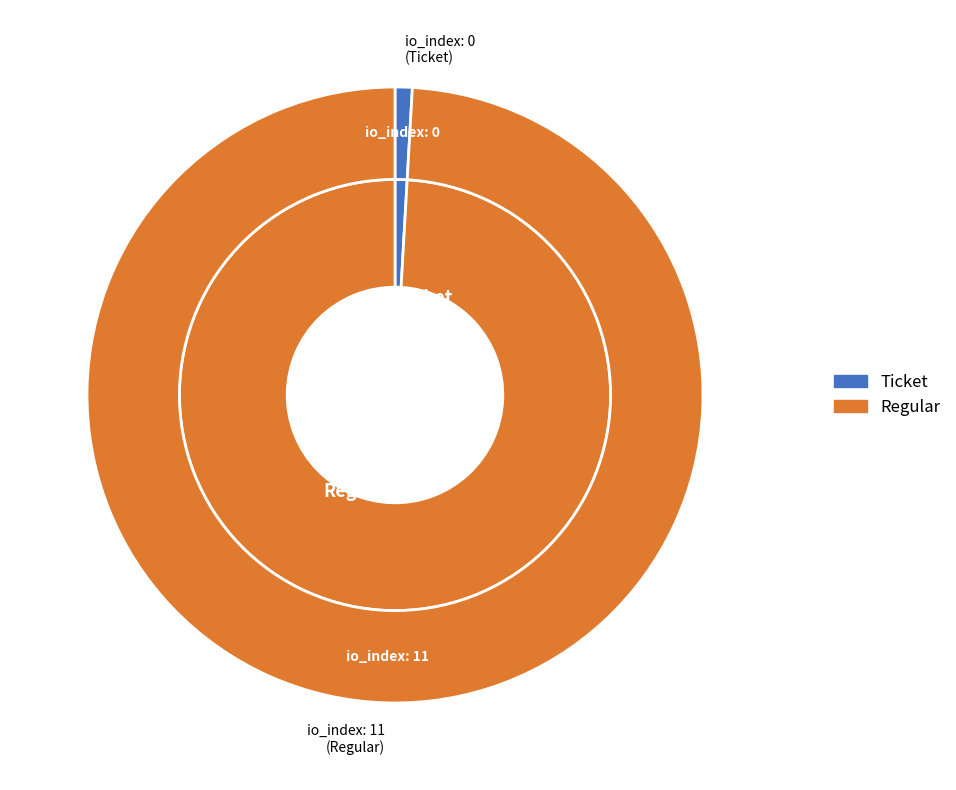

Count the number of slices in the pie.

2